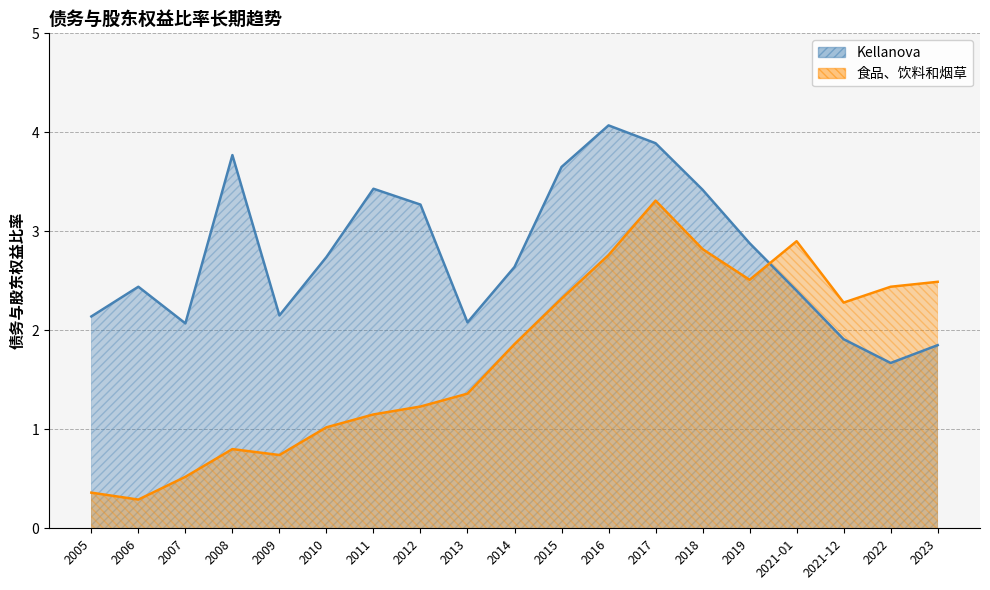

At how many categories does at least one series exceed 3?

7